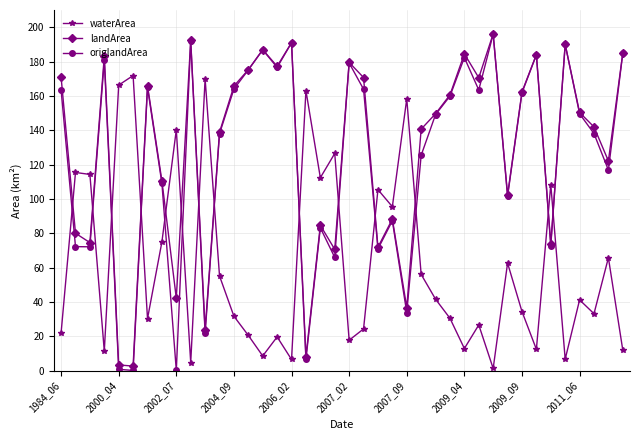

What is the value of the waterArea point at the 20th from the left?

126.5